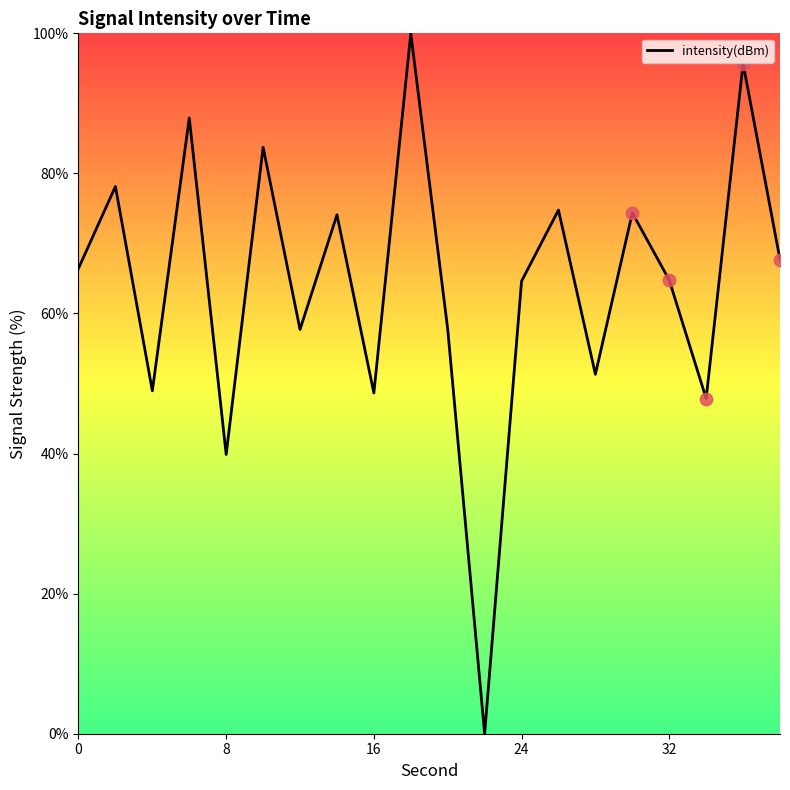

What is the difference between the maximum and minimum values?

100.0